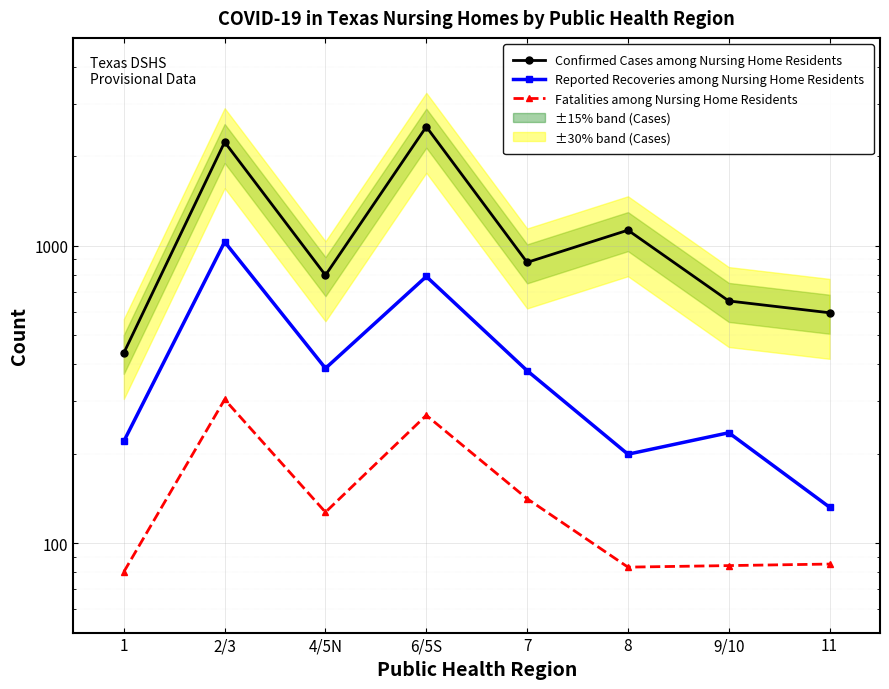

Rank the series at 7 from lowest to highest value.

Fatalities among Nursing Home Residents, Reported Recoveries among Nursing Home Residents, Confirmed Cases among Nursing Home Residents